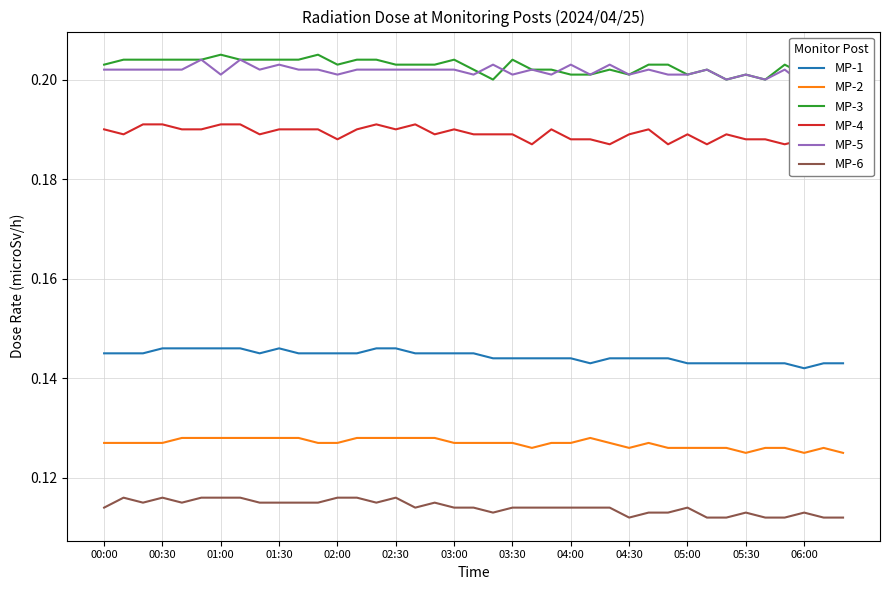

True or false: MP-2 and MP-1 cross at least once.

False